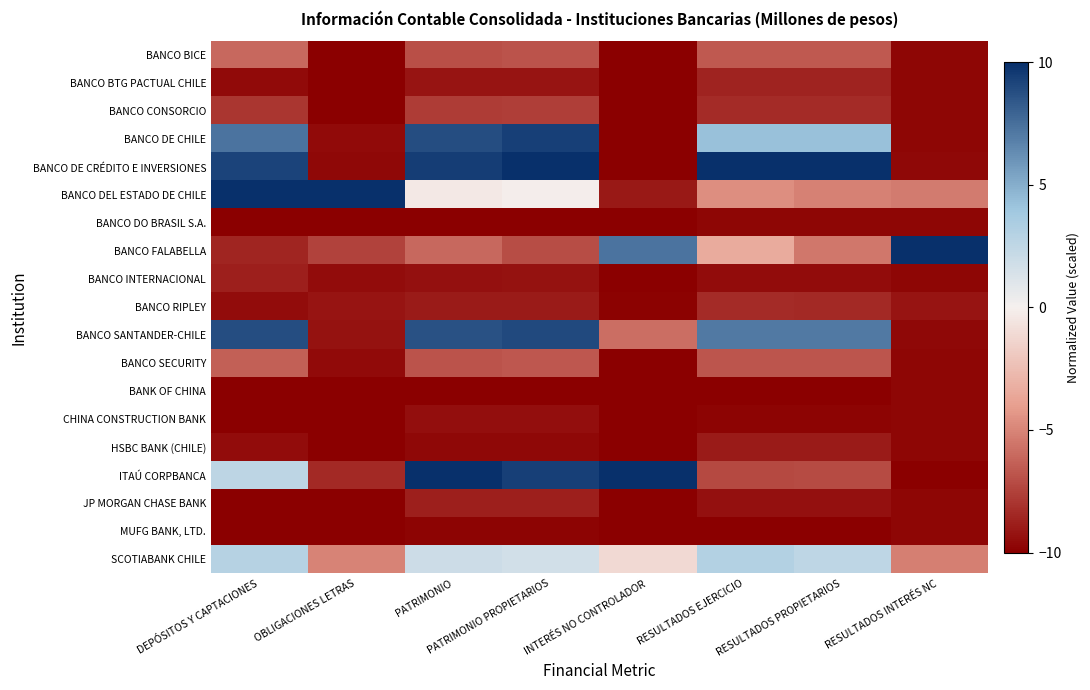

At RESULTADOS PROPIETARIOS, list the series in order from smallest to largest.

MUFG BANK, LTD., BANK OF CHINA, CHINA CONSTRUCTION BANK, BANCO DO BRASIL S.A., BANCO INTERNACIONAL, JP MORGAN CHASE BANK, HSBC BANK (CHILE), BANCO BTG PACTUAL CHILE, BANCO RIPLEY, BANCO CONSORCIO, ITAÚ CORPBANCA, BANCO SECURITY, BANCO BICE, BANCO FALABELLA, BANCO DEL ESTADO DE CHILE, SCOTIABANK CHILE, BANCO DE CHILE, BANCO SANTANDER-CHILE, BANCO DE CRÉDITO E INVERSIONES